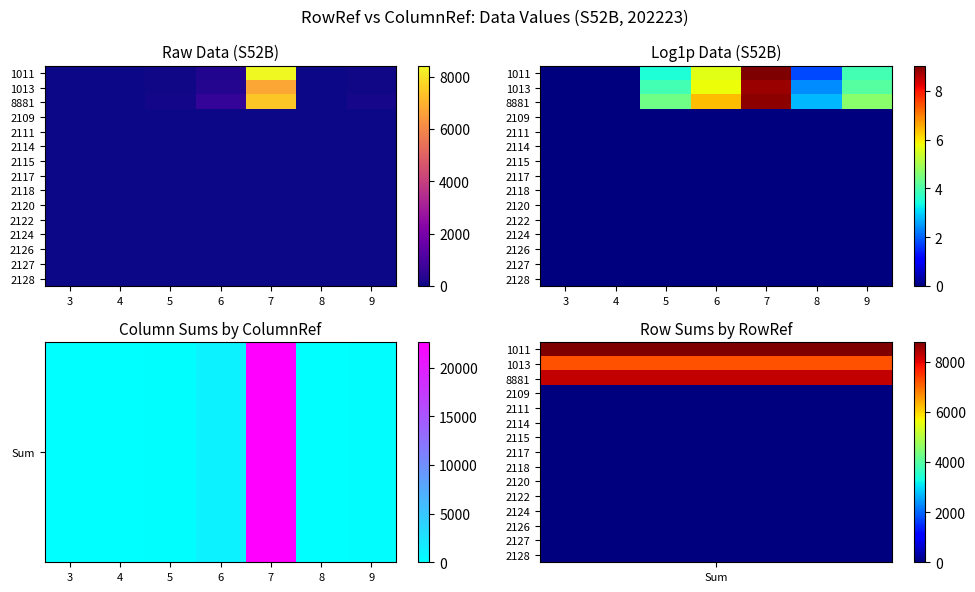

What is the spread (max minus min) of values at 5?

162.0